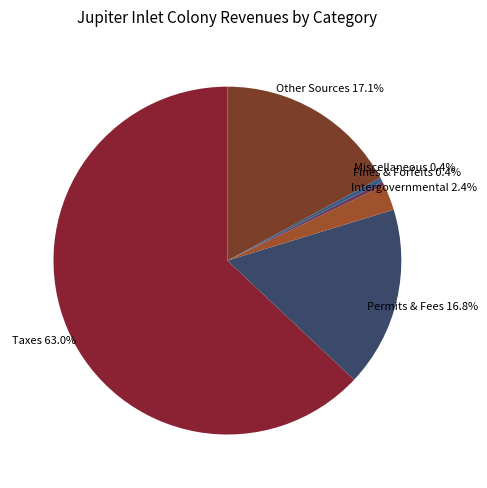

How many slices are in this pie chart?

6